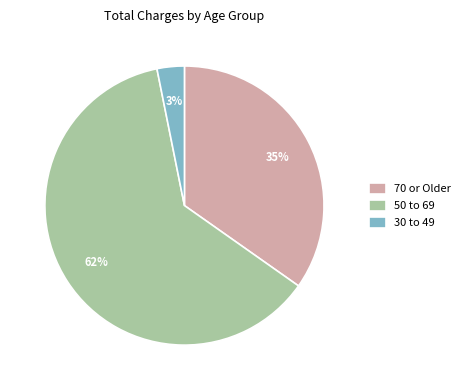

How many segments does this pie chart have?

3